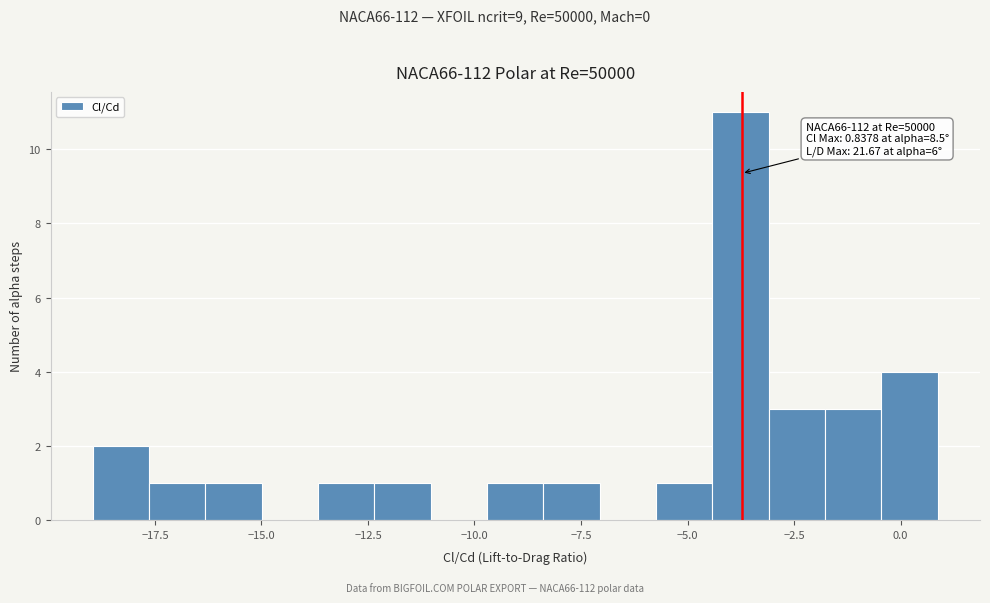

Around what value on the x-axis is the tallest bar? Give the approximate position of its centre, as read against the axis.

-4.0